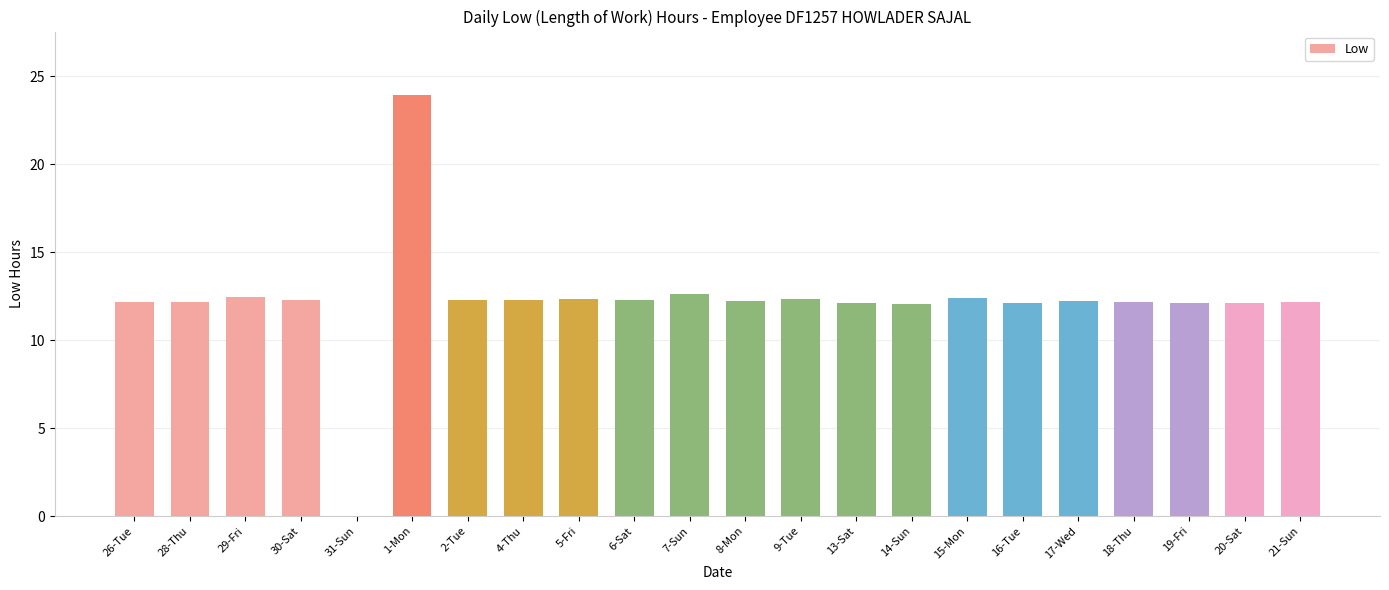

What is the sum of all values?

268.9